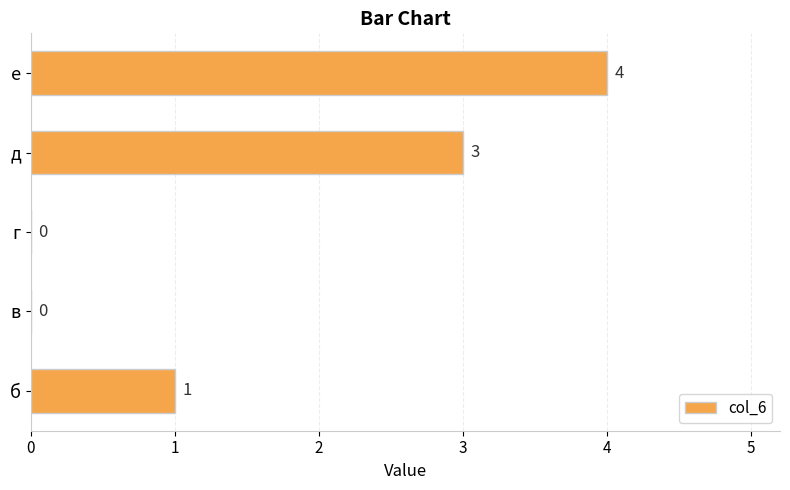

Are the bars horizontal?

Yes